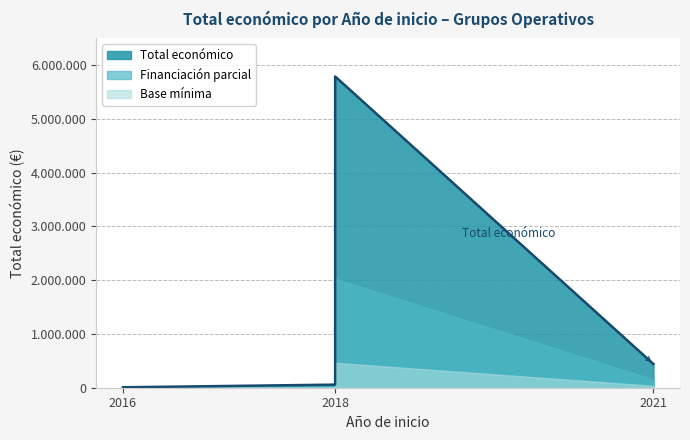

Which has a higher value, 2021 (TAURO) or 2018 (GESVIÑA)?

2018 (GESVIÑA)